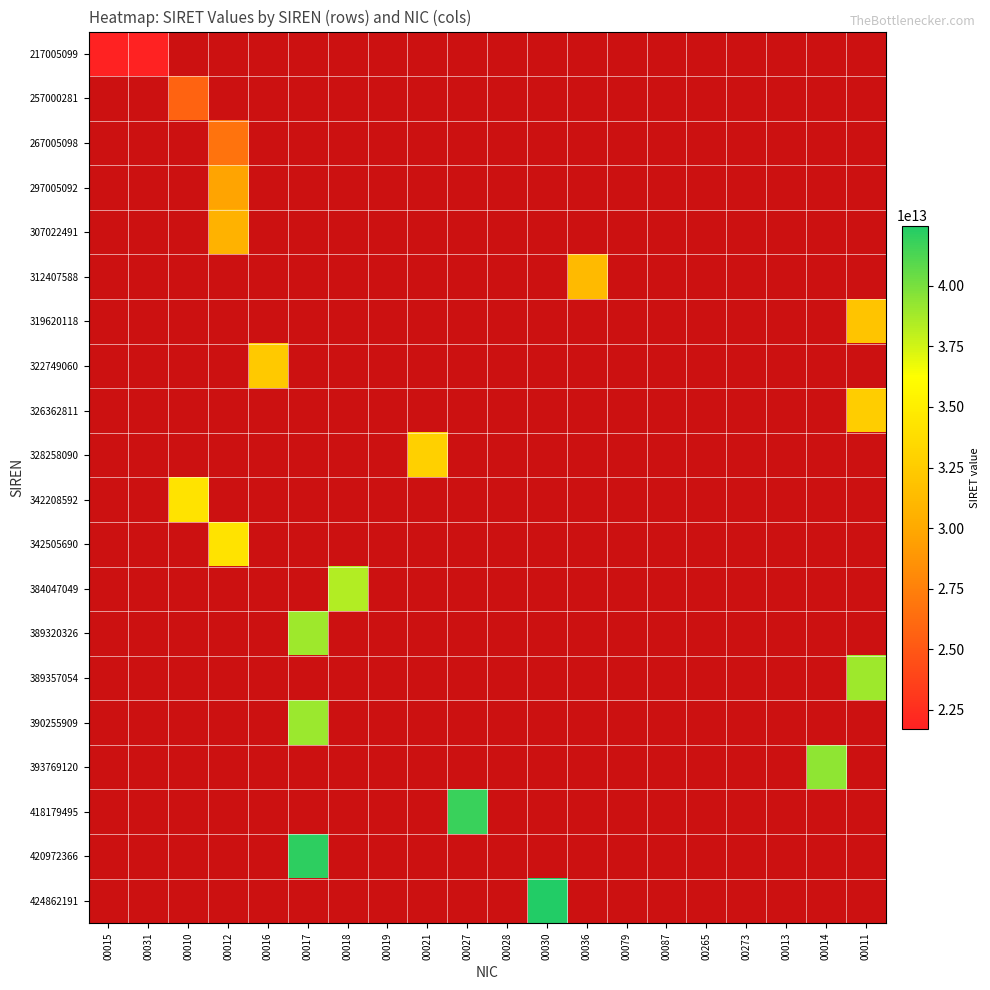

Count the number of categories in the chart.

20